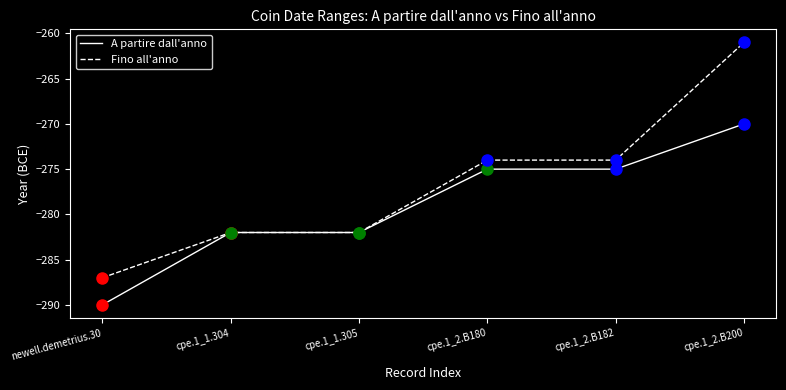

At newell.demetrius.30, list the series in order from largest to smallest.

Fino all'anno, A partire dall'anno